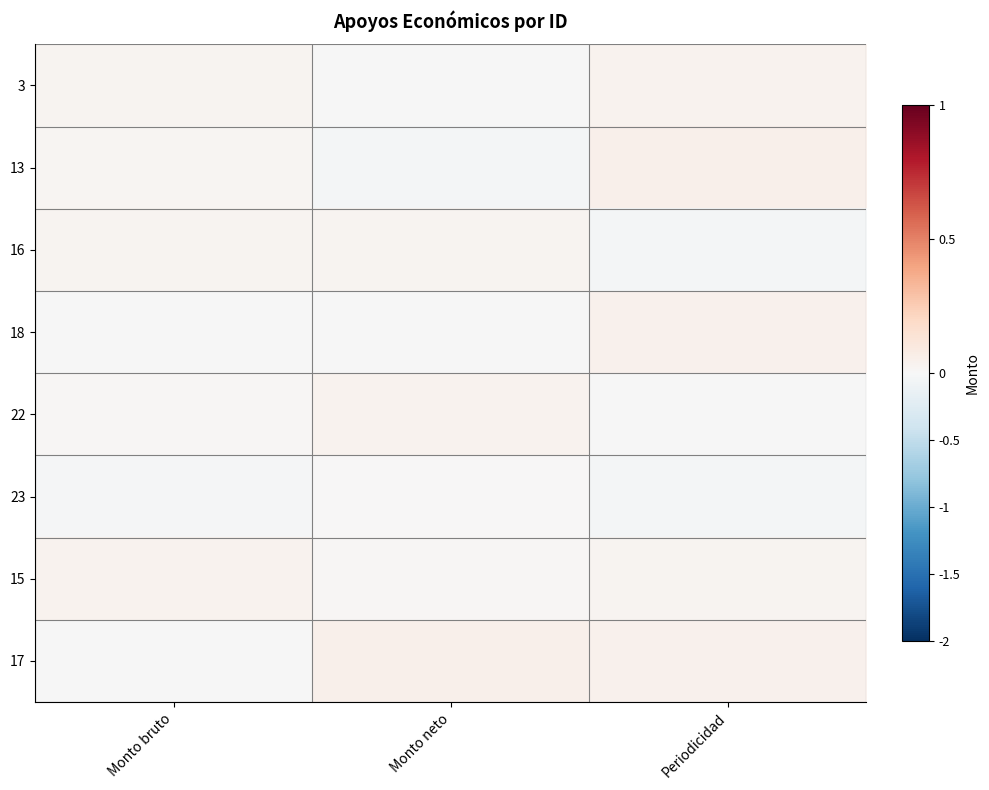

Reading left to right, what are all the values shown in this chart?

3: Monto bruto=0.0	Monto neto=-0.0	Periodicidad=0.0
13: Monto bruto=0.0	Monto neto=-0.0	Periodicidad=0.0
16: Monto bruto=0.0	Monto neto=0.0	Periodicidad=-0.0
18: Monto bruto=-0.0	Monto neto=-0.0	Periodicidad=0.0
22: Monto bruto=0.0	Monto neto=0.0	Periodicidad=-0.0
23: Monto bruto=-0.0	Monto neto=0.0	Periodicidad=-0.0
15: Monto bruto=0.0	Monto neto=0.0	Periodicidad=0.0
17: Monto bruto=-0.0	Monto neto=0.0	Periodicidad=0.0